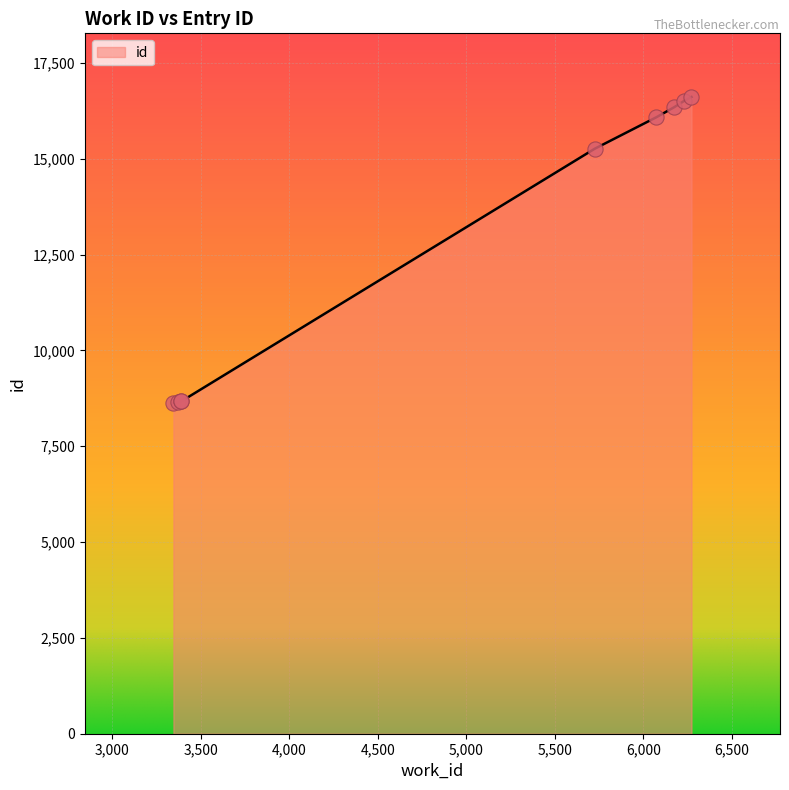

What is the smallest value displayed?

8618